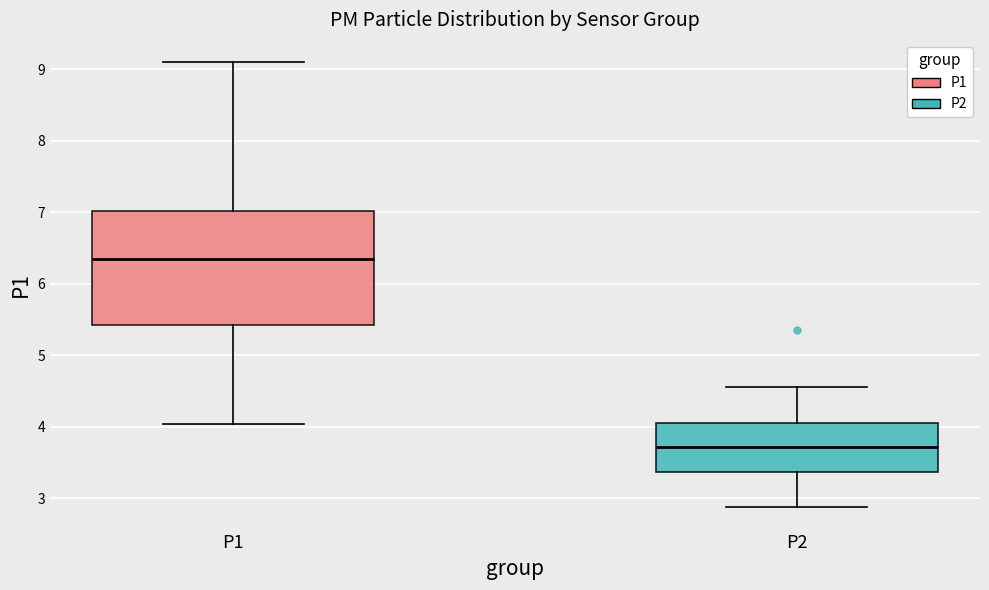

Which box's median line is the highest?

P1